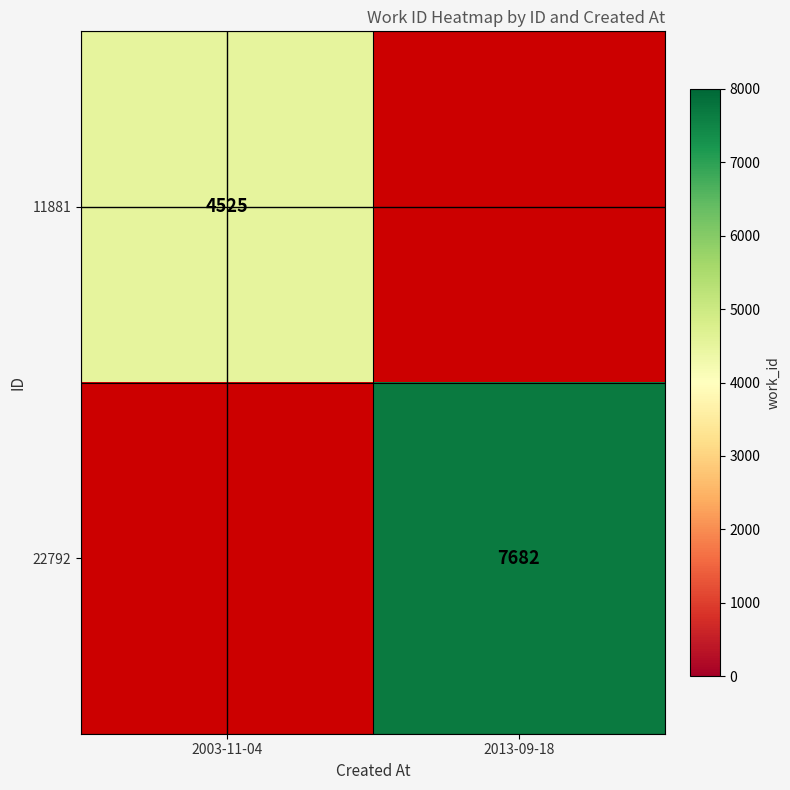

True or false: 22792 has a value of 2308 at 2013-09-18.

False